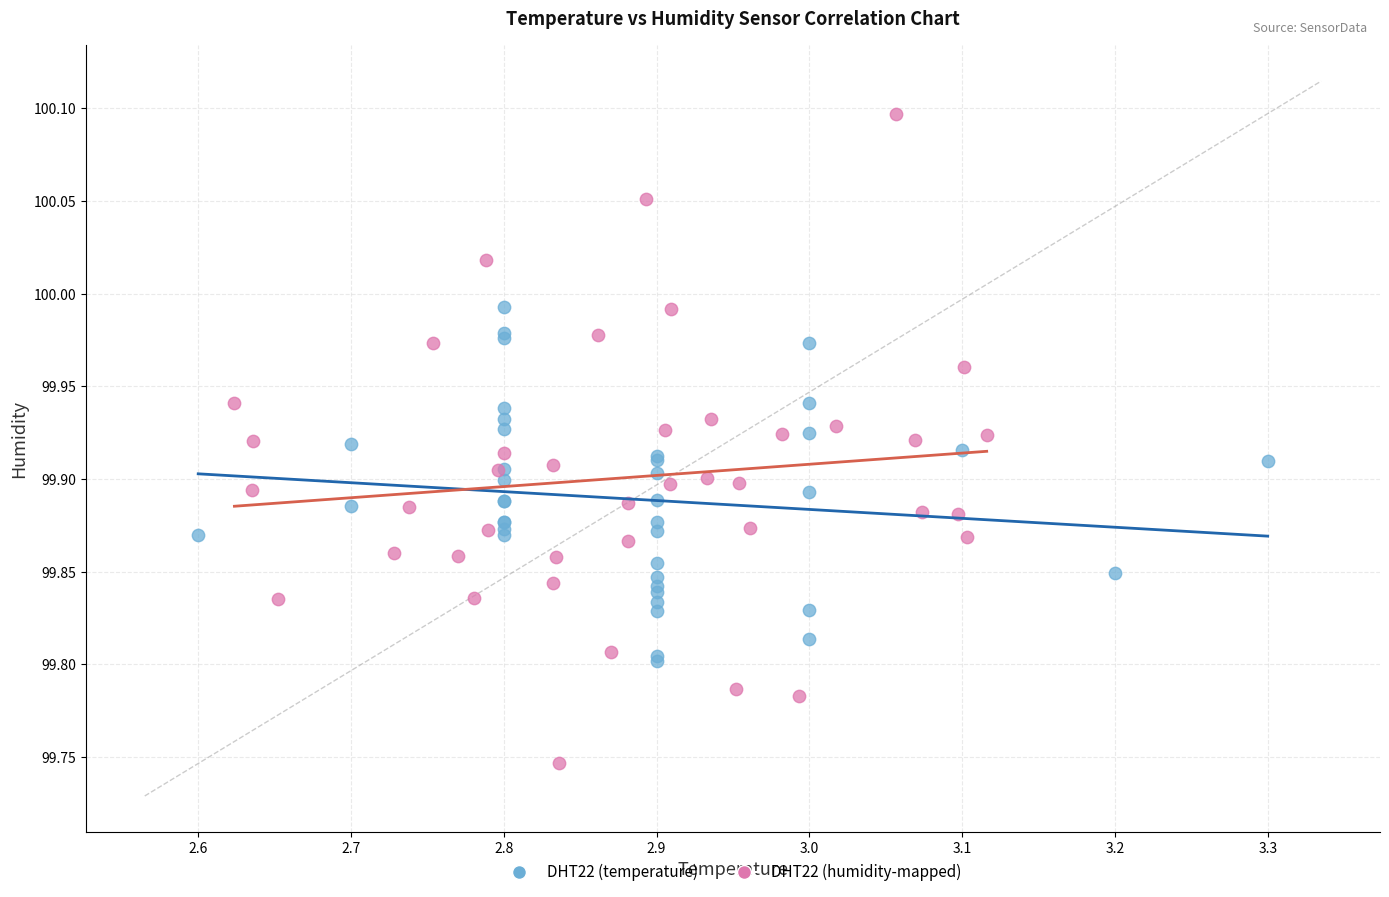

Which series reaches the maximum Y coordinate?

DHT22 (humidity-mapped)